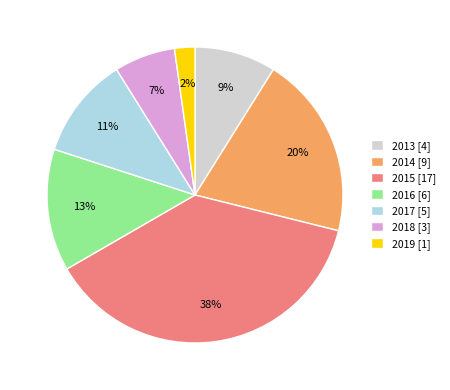

The 2017 slice represents 11% of the pie. True or false?

True